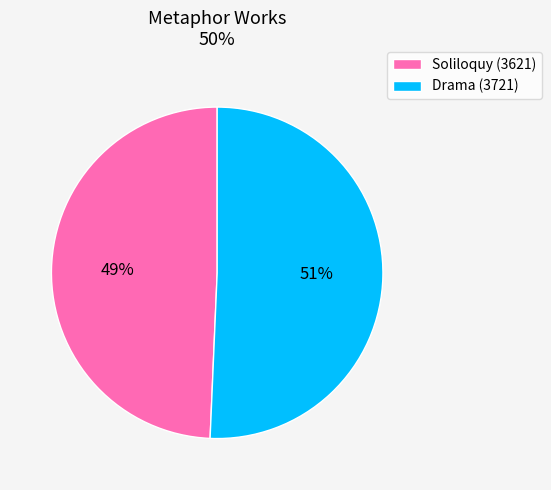

Do Soliloquy (3621) and Drama (3721) together represent more than half of the pie?

Yes